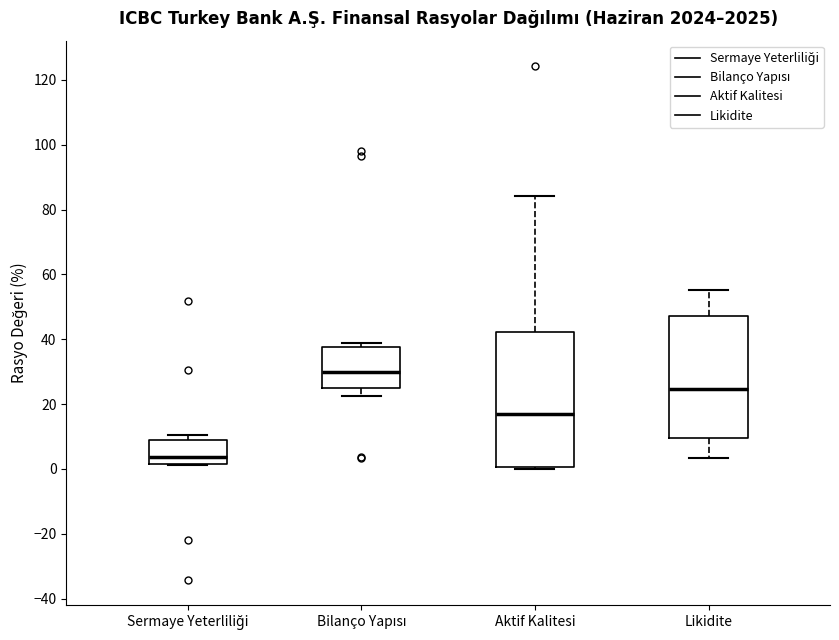

Reading left to right, transcribe this box plot: for each box, give where its median line is, the range the box spans, and where its two whiskers end, as read against the y-axis. The values are not printed on the chart, so give them approximately, as read against the axis.

Sermaye Yeterliliği: median 4, box 2 to 8, whiskers 2 to 10
Bilanço Yapısı: median 30, box 24 to 38, whiskers 22 to 38 (just above the box's upper edge)
Aktif Kalitesi: median 16, box 0 to 42, whiskers 0 to 84
Likidite: median 24, box 10 to 48, whiskers 4 to 56